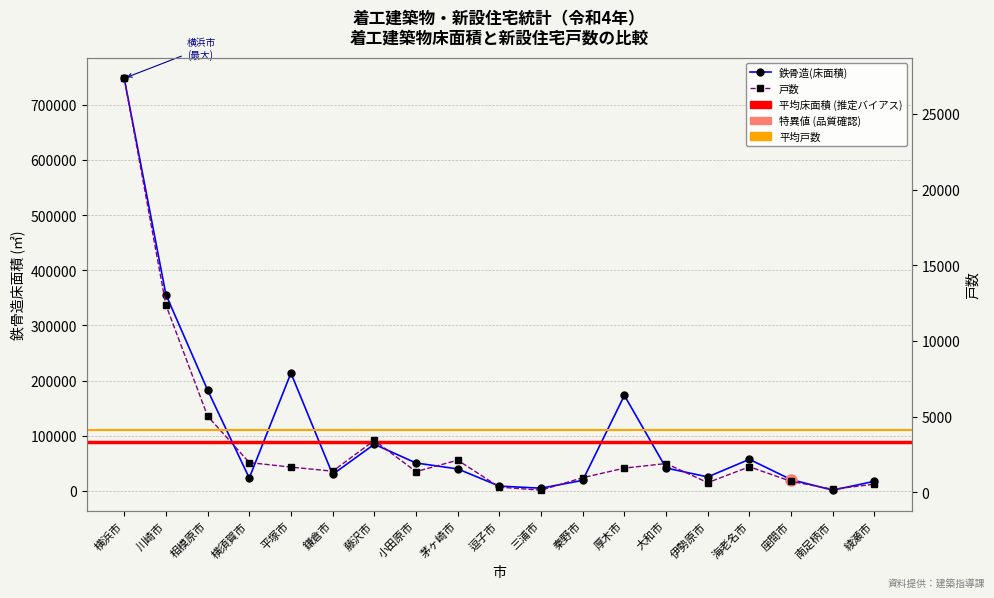

At which label is 戸数 closest to 13744?

川崎市